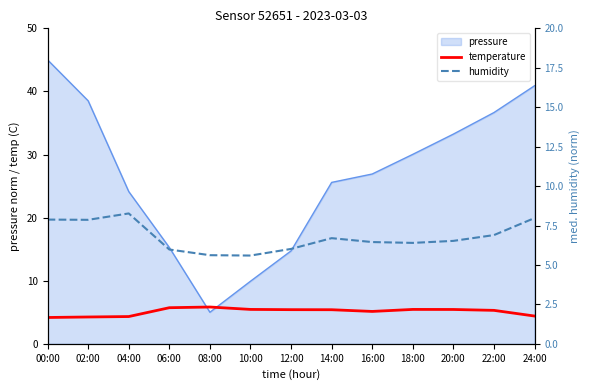

What is the difference between the second highest and minimum values in the humidity series?

2.4